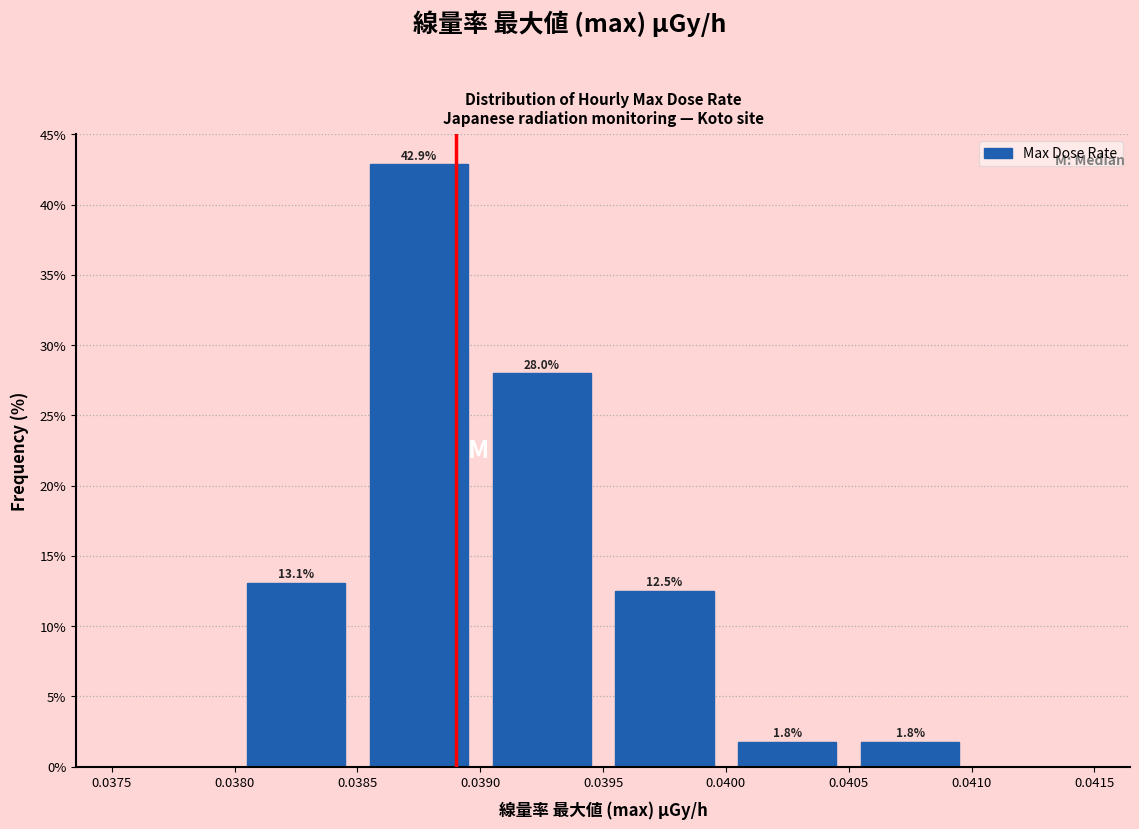

Over which range of the x-axis is the bar tallest?

0.0385 to 0.0390